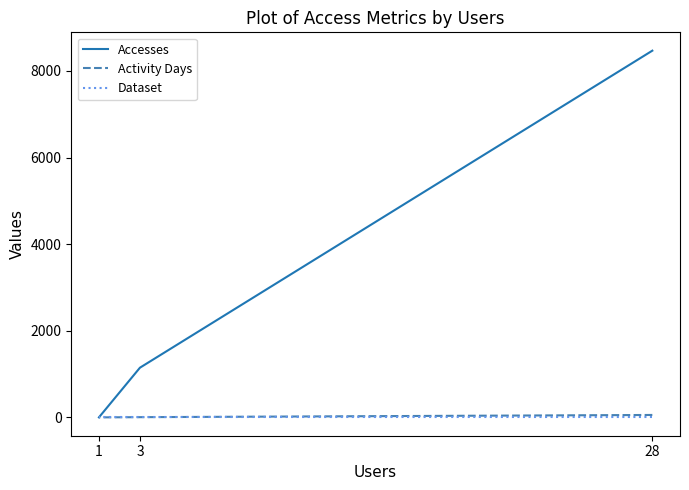

List the series in order of their peak value, highest first.

Accesses, Activity Days, Dataset